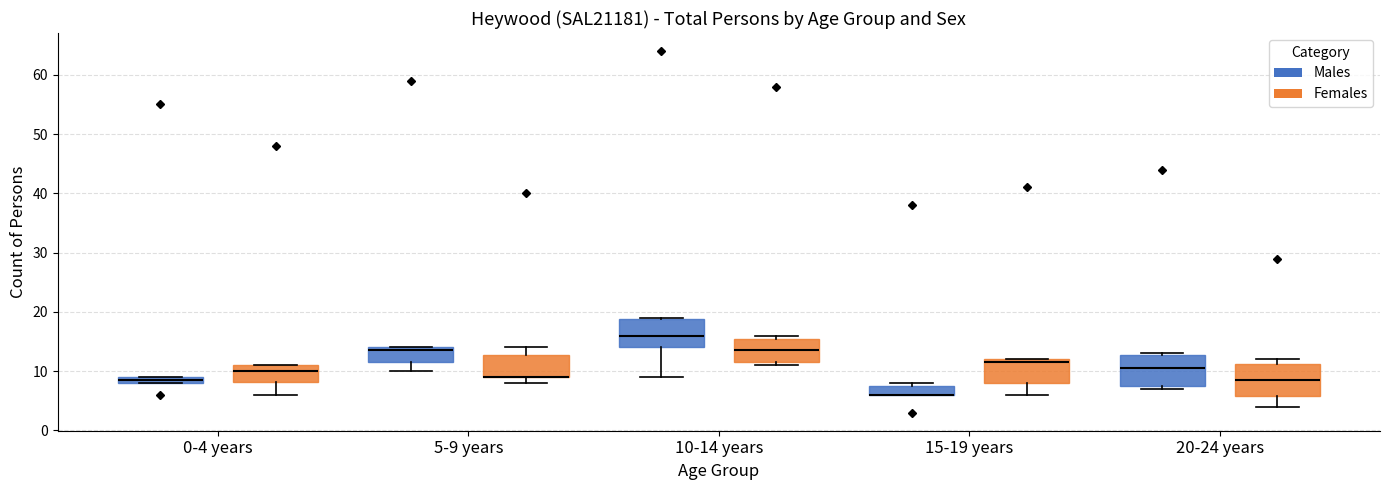

Where is the lower edge of the box for 0-4 years (Males) on the y-axis? The values are not printed on the chart, so give them approximately, as read against the axis.

8